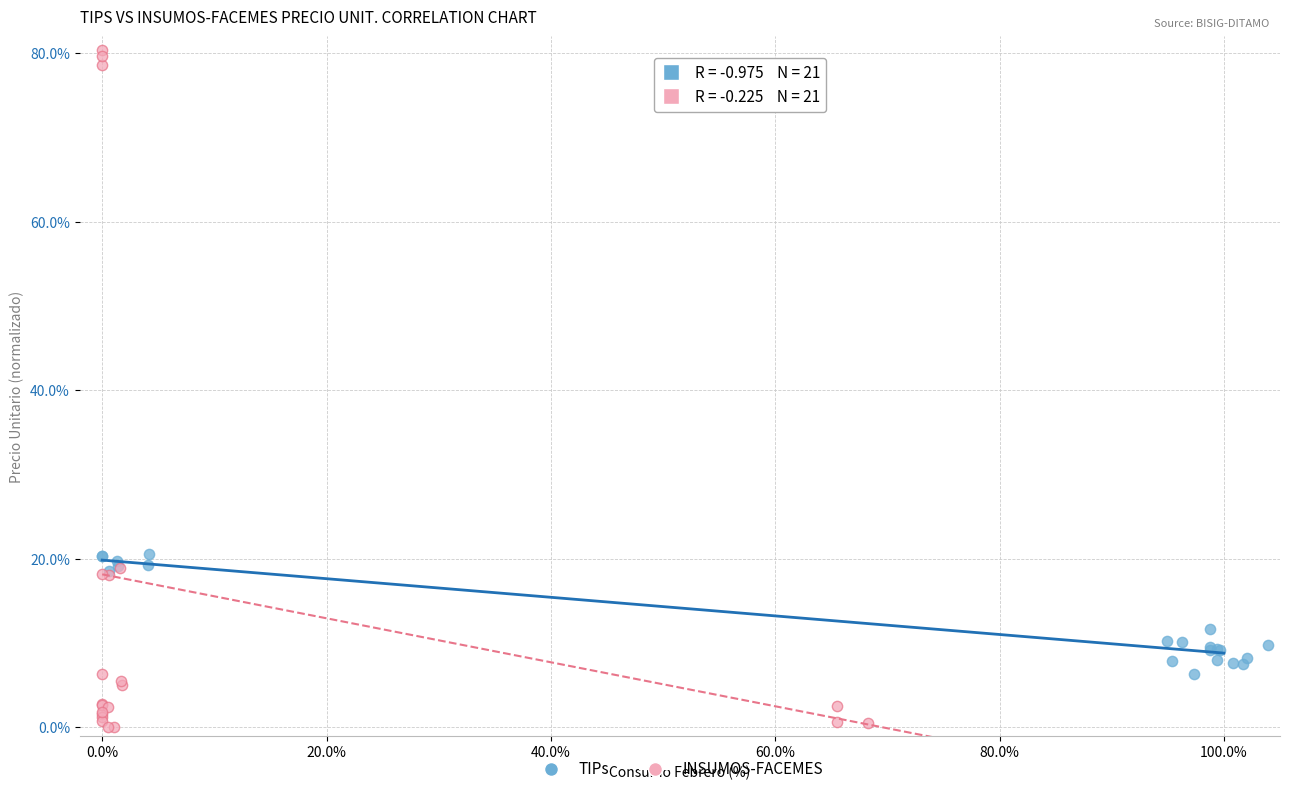

Which series reaches the maximum Y coordinate?

INSUMOS-FACEMES